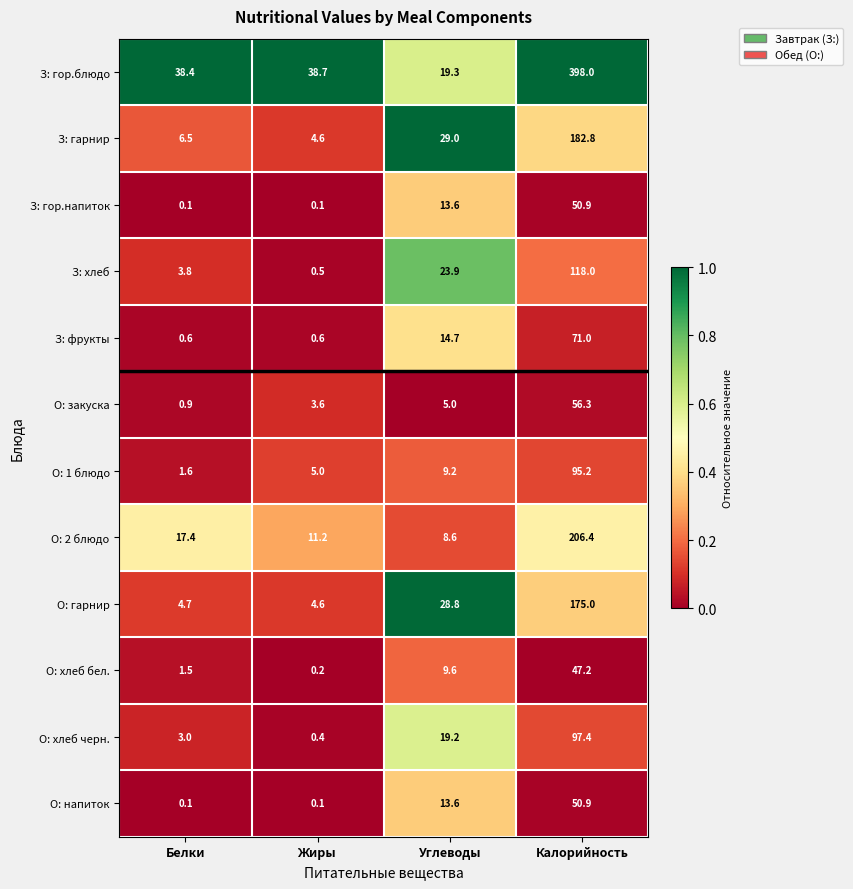

What is the difference between the highest and lowest values at Углеводы?

24.0